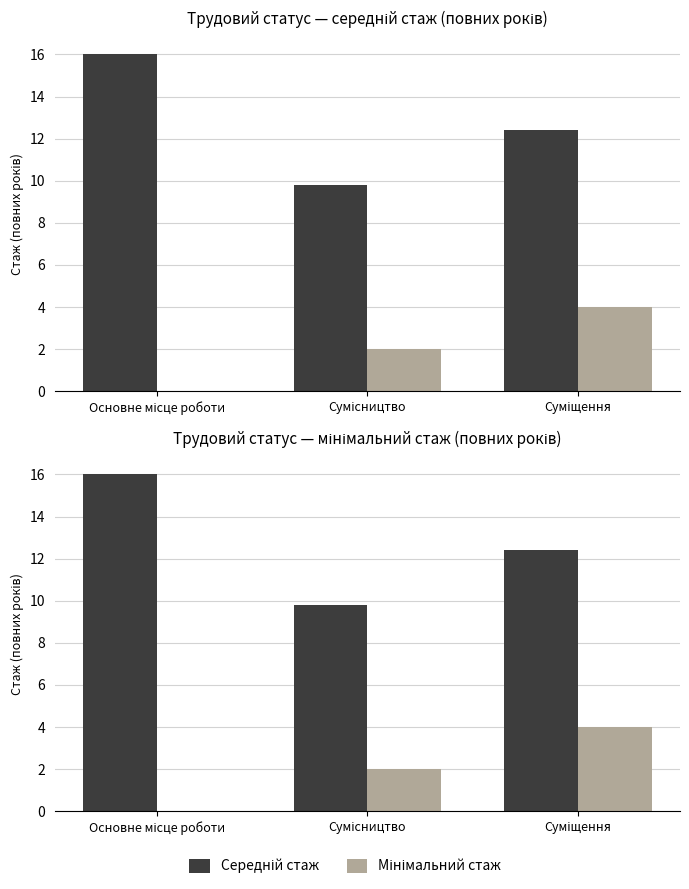

How many categories are shown in the chart?

3